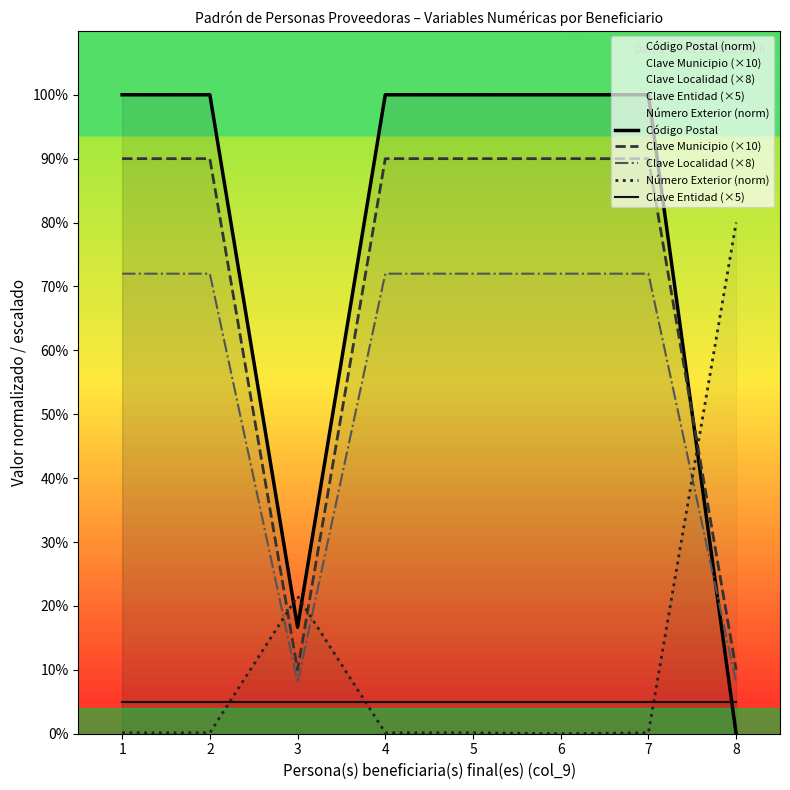

What is the lowest value of the Clave Municipio (×10) series?

10.0